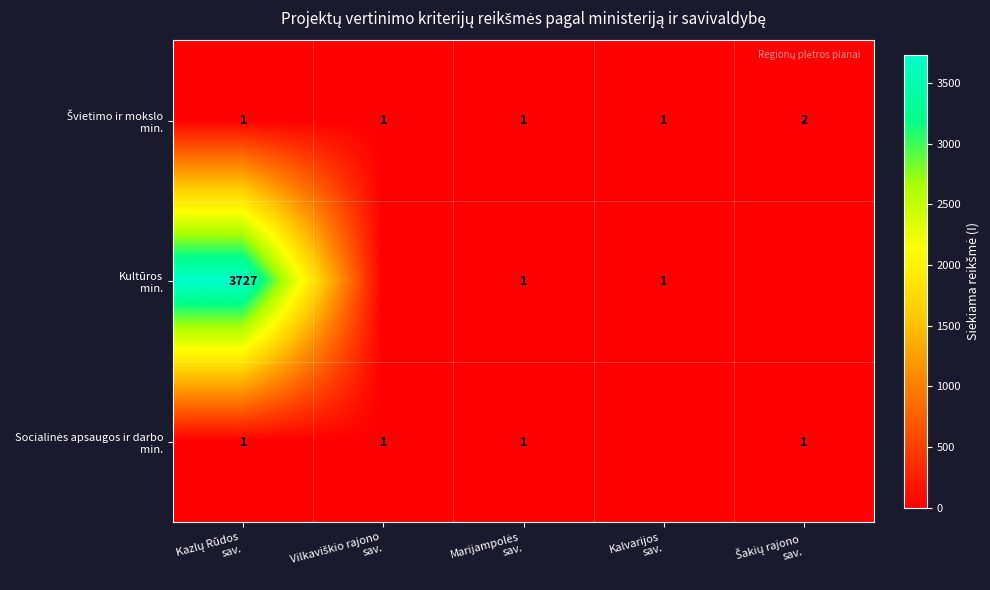

What is the sum of the Socialinės apsaugos ir darbo min. values at Vilkaviškio rajono sav. and Šakių rajono sav.?

2